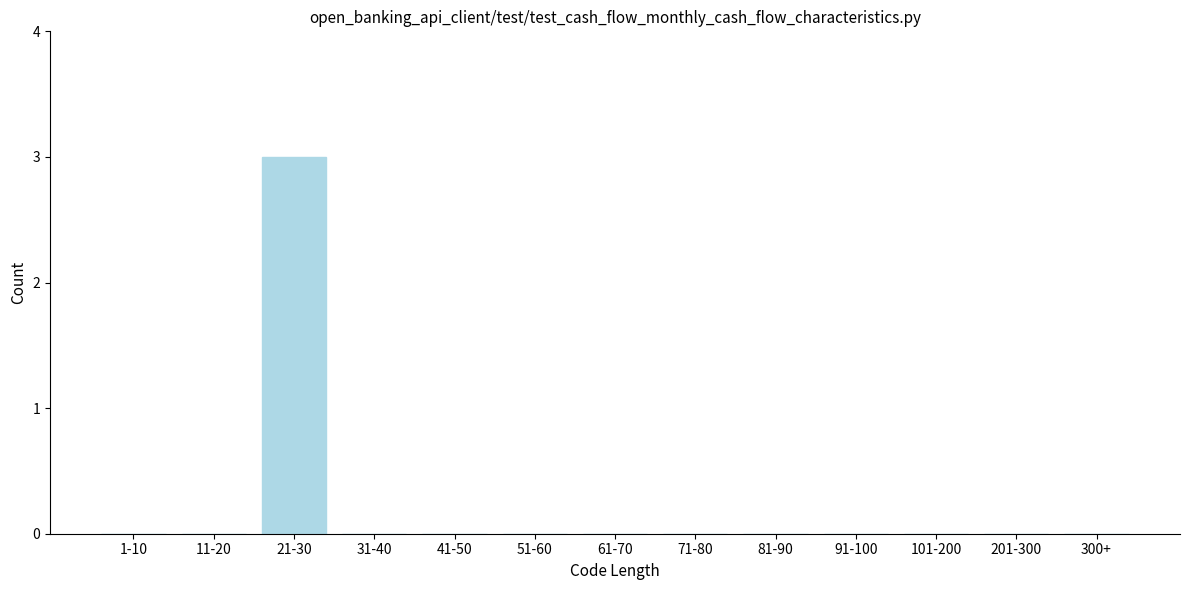

Reading right to left, list all the values displayed in this chart.

300+=0	201-300=0	101-200=0	91-100=0	81-90=0	71-80=0	61-70=0	51-60=0	41-50=0	31-40=0	21-30=3	11-20=0	1-10=0